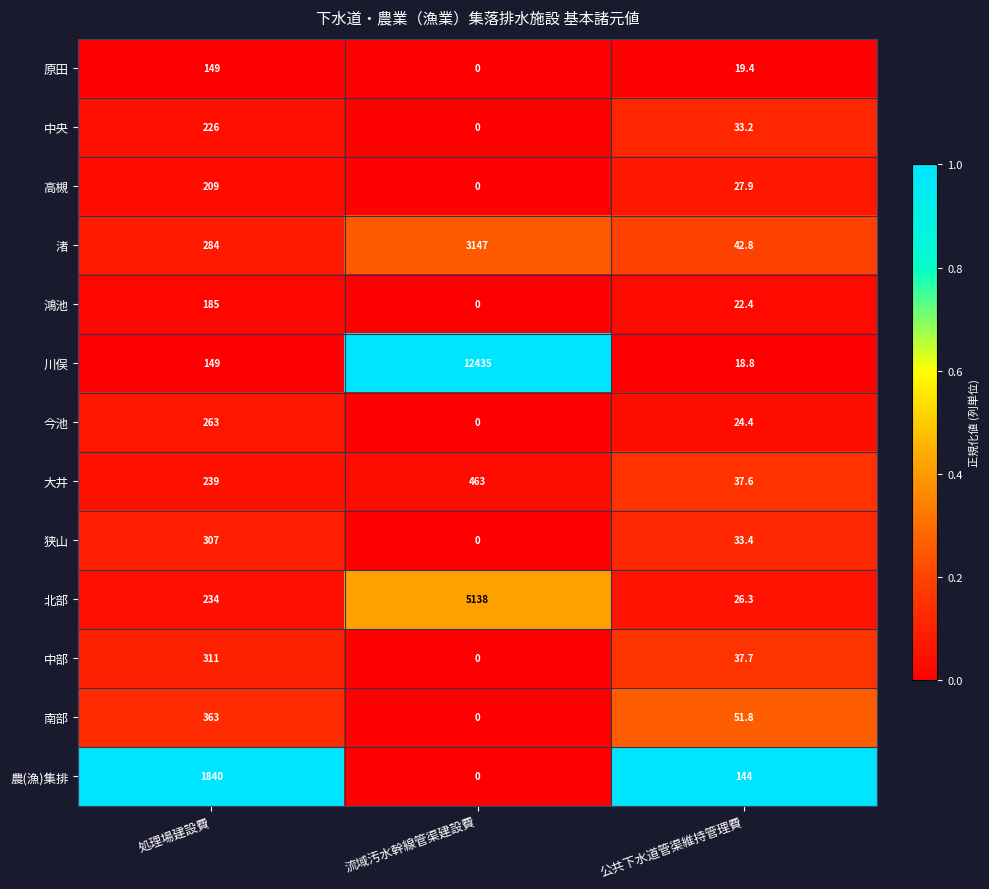

Is it true that 鴻池 equals -95.1 at 流域汚水幹線管渠建設費?

False